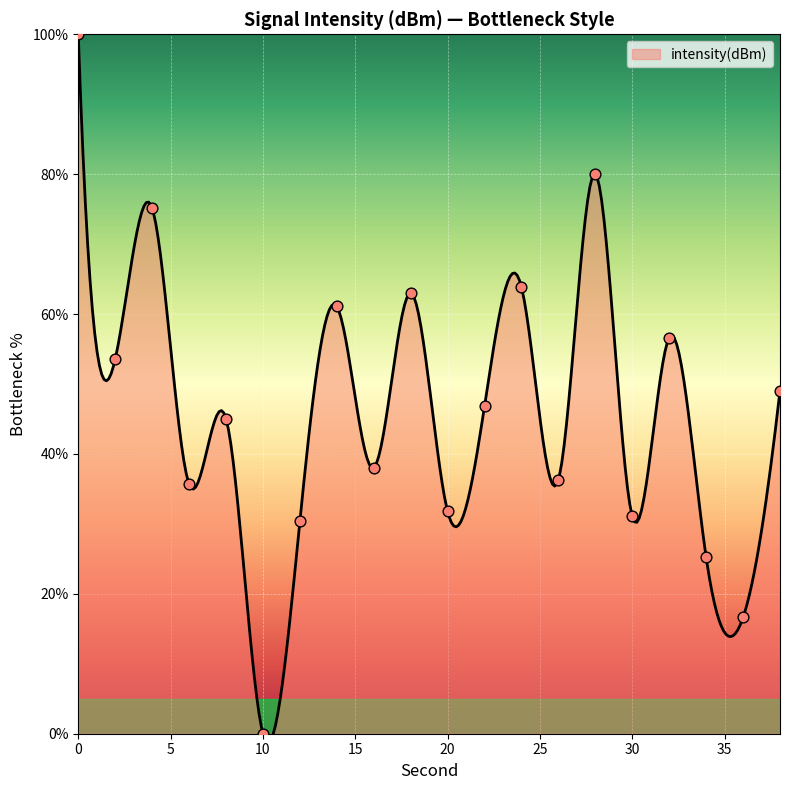

What is the change in value from 4 to 12?

-44.8